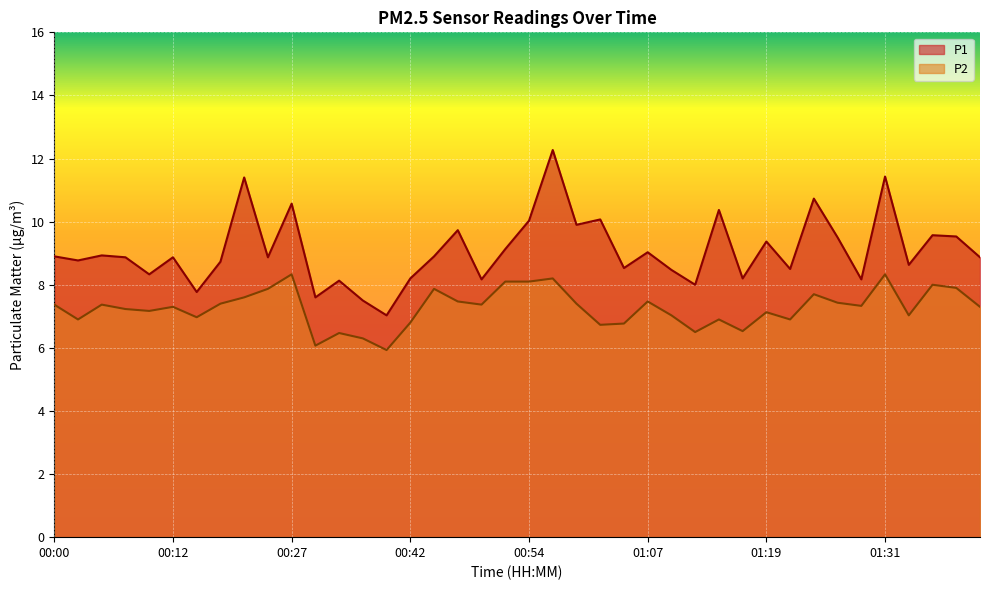

The value of P1 at 00:35 is 13.6. True or false?

False